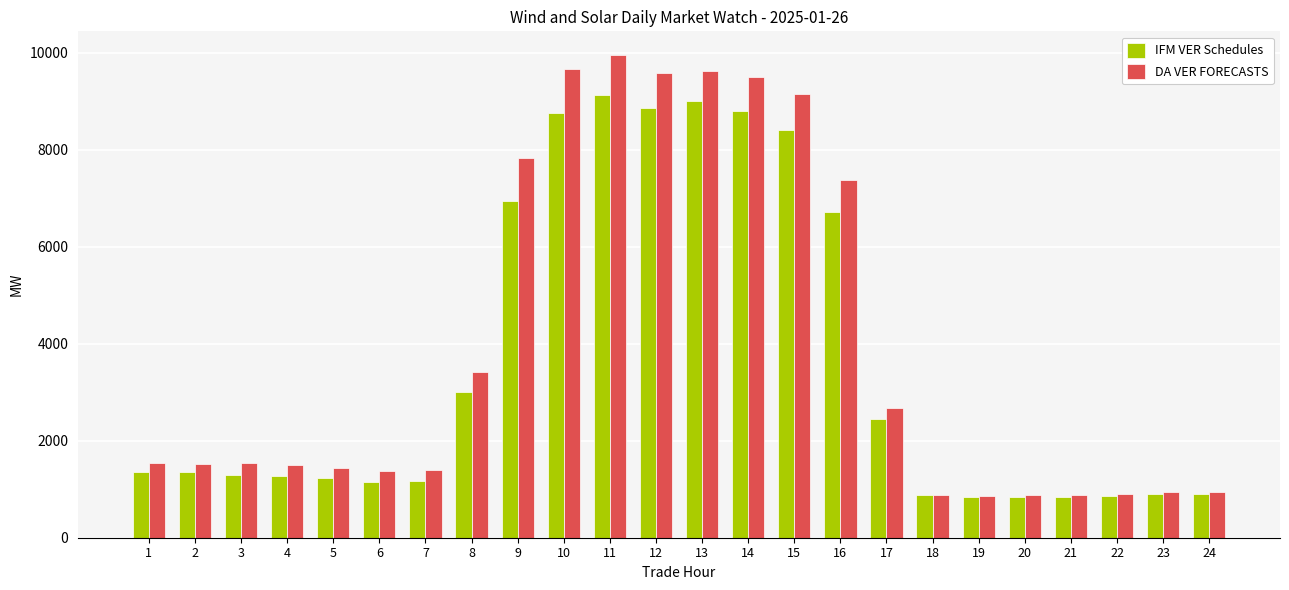

What is the lowest value of the IFM VER Schedules series?

846.4